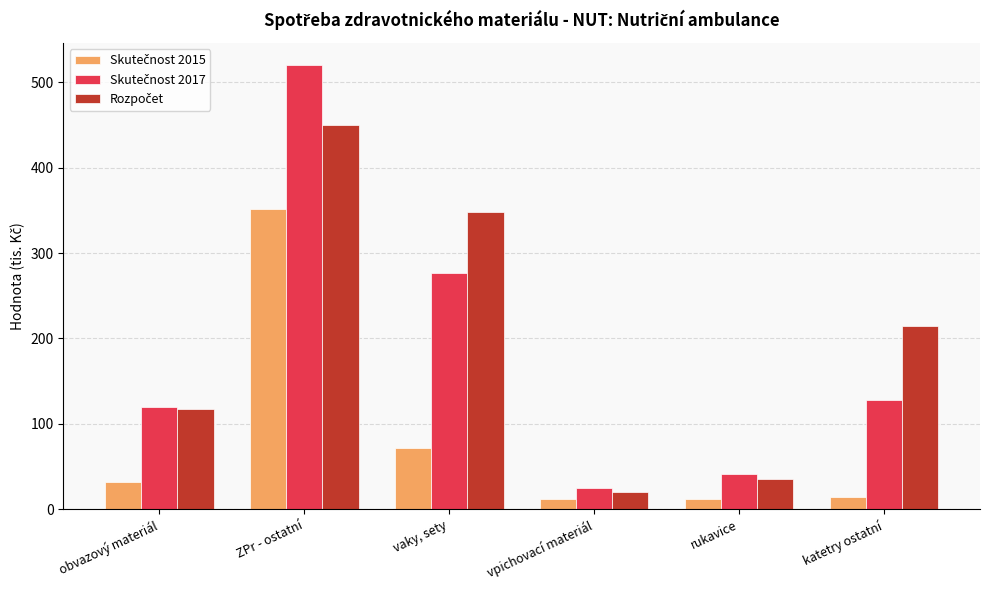

What is the total value across all series at obvazový materiál?

269.1